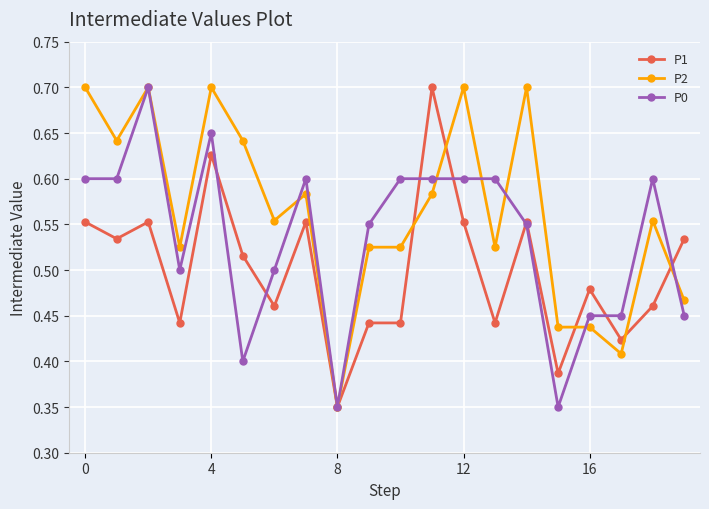

Count the P0 values in the range 0 to 1.

20